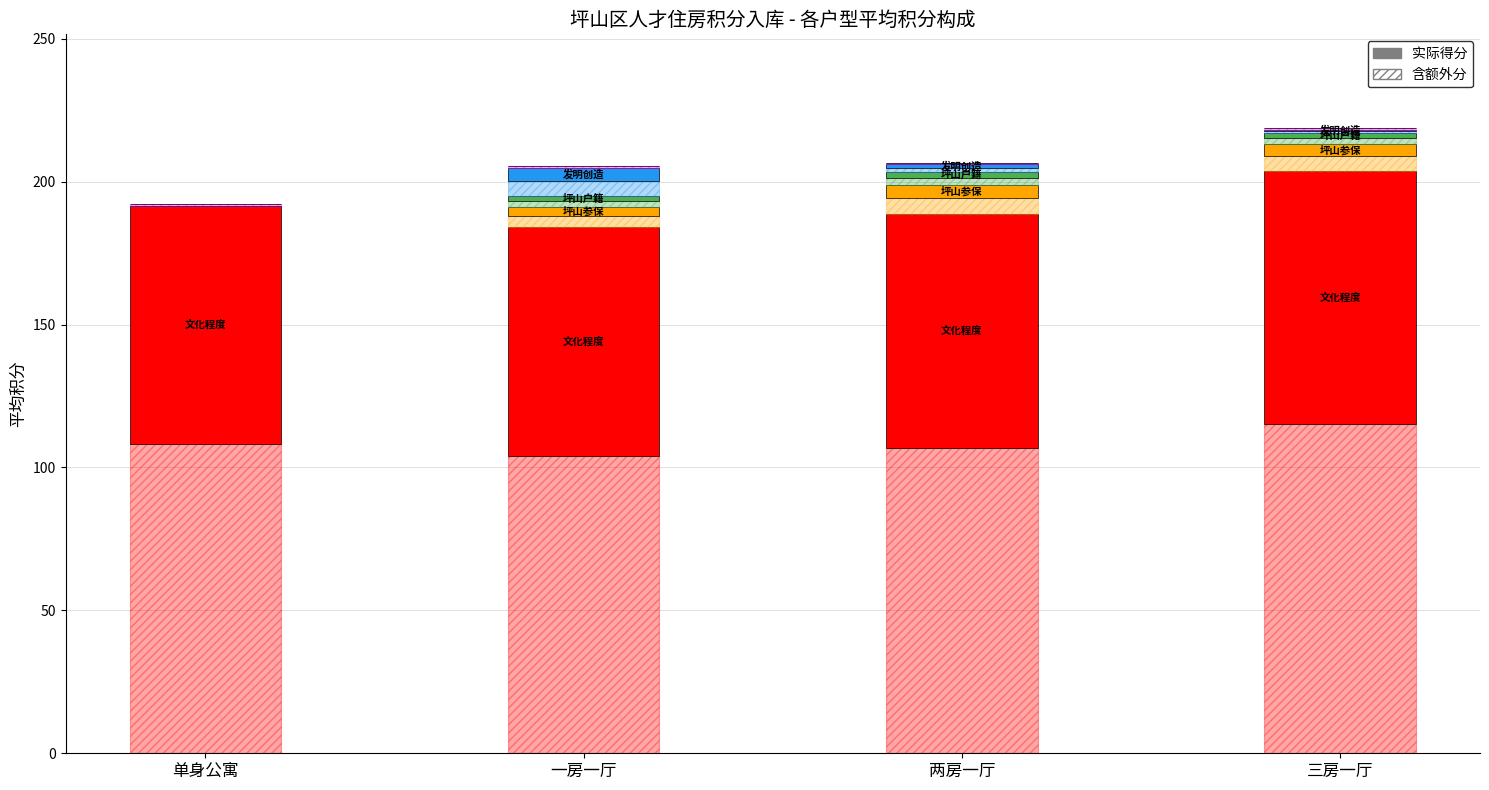

Which series changed the most between 单身公寓 and 一房一厅?

发明创造